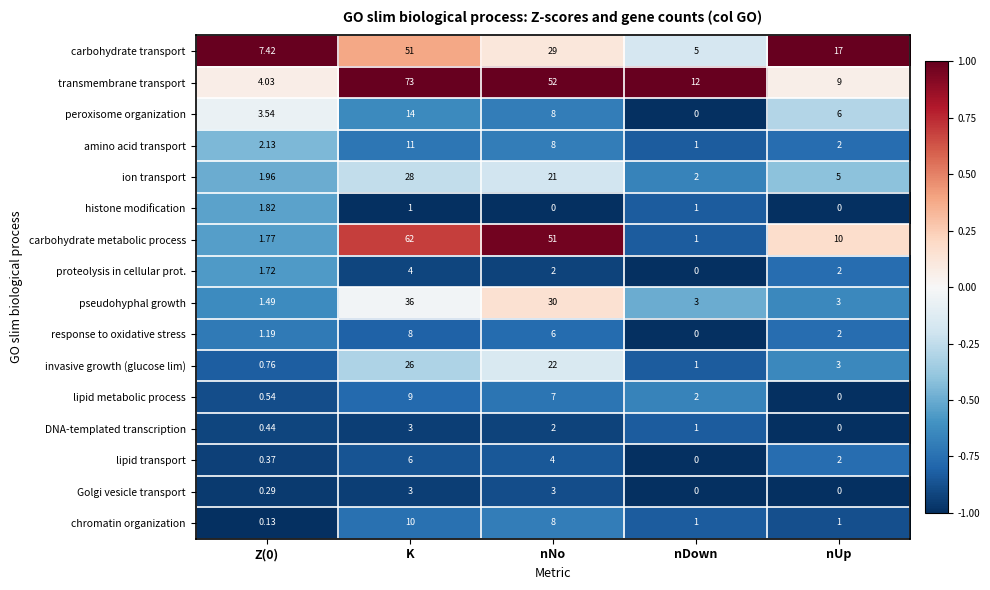

Which series changed the most between nNo and nUp?

transmembrane transport